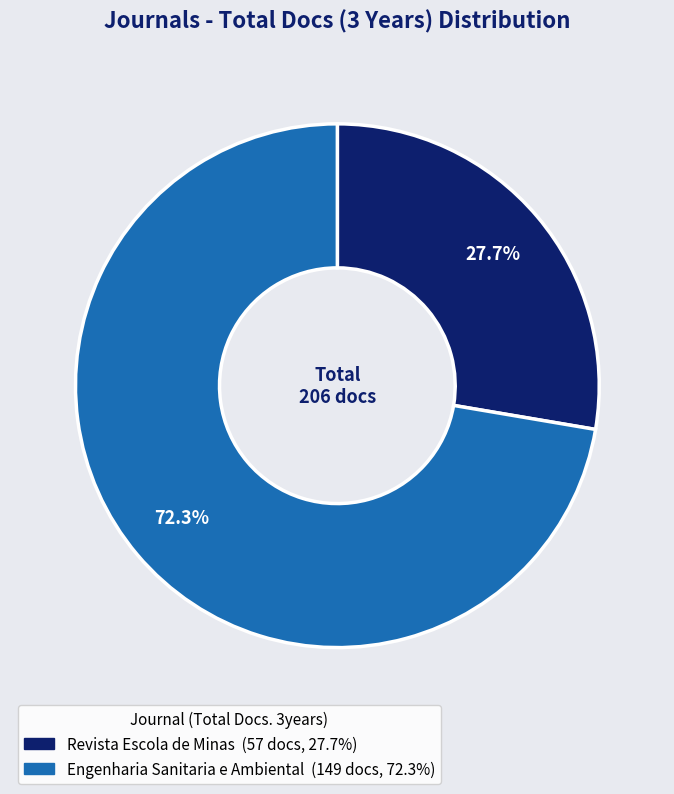

Which slice is the largest?

Engenharia Sanitaria e Ambiental